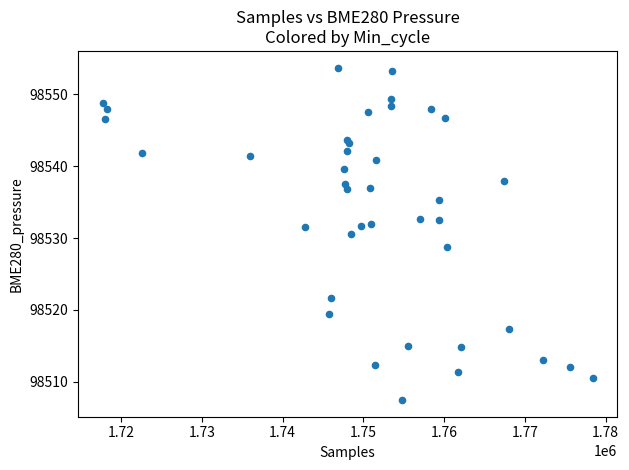

What Y value in the scatter plot is closest to 98530?

98530.6